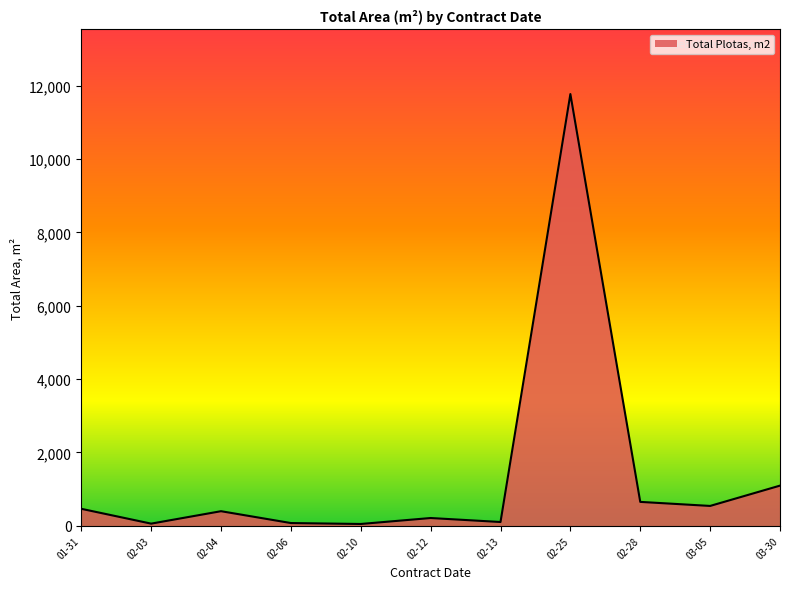

What is the ratio of the value at 03-30 to the value at 02-28?

1.7